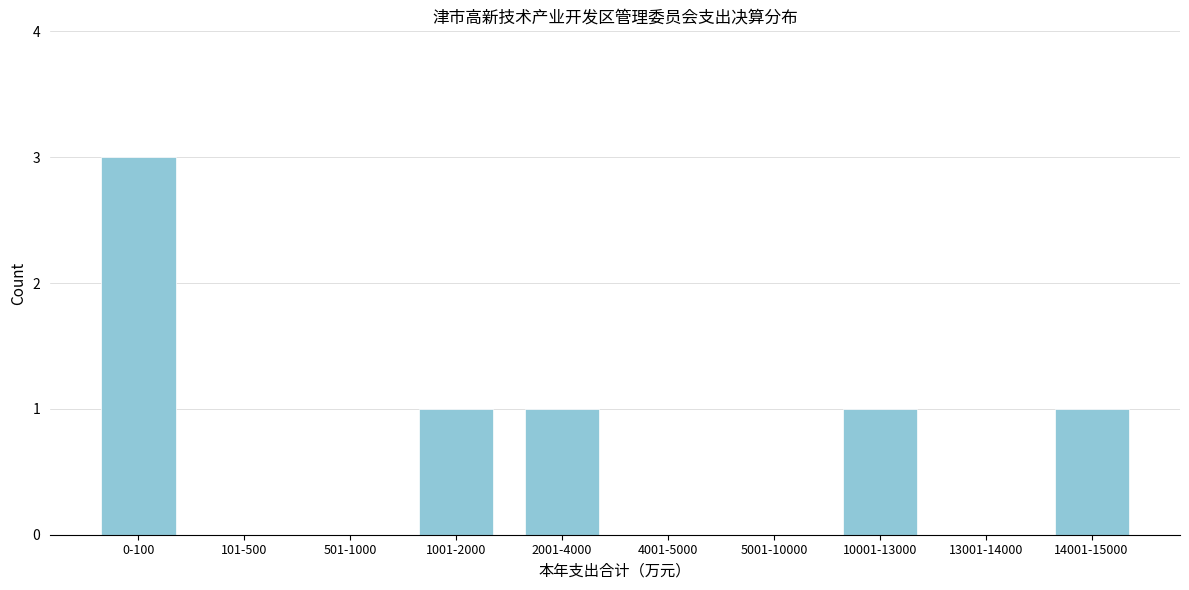

Reading left to right, what are all the values shown in this chart?

0-100=3	101-500=0	501-1000=0	1001-2000=1	2001-4000=1	4001-5000=0	5001-10000=0	10001-13000=1	13001-14000=0	14001-15000=1